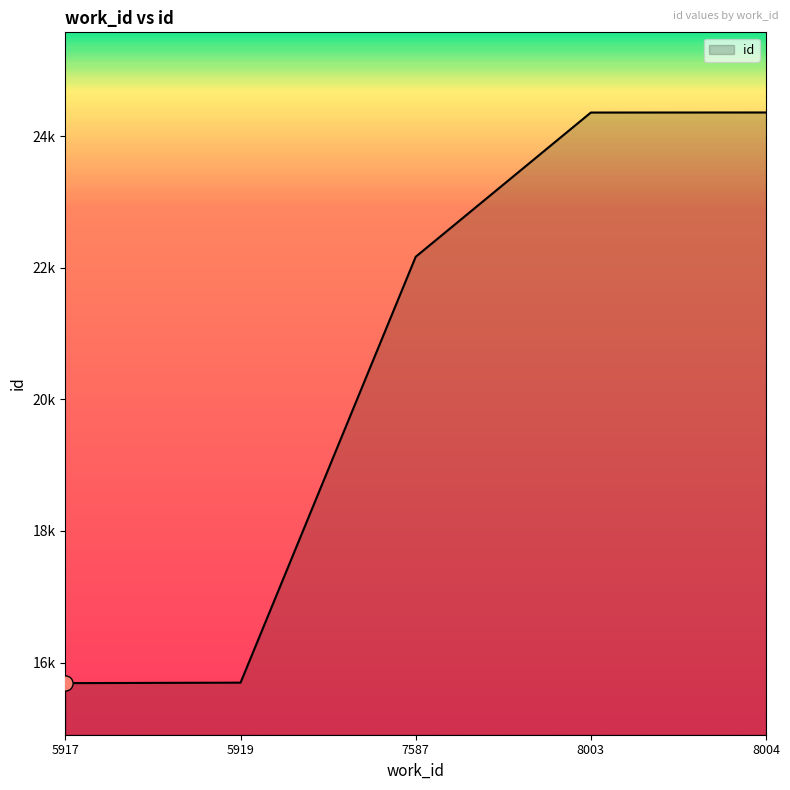

What is the change in value from 5917 to 8003?

+8672